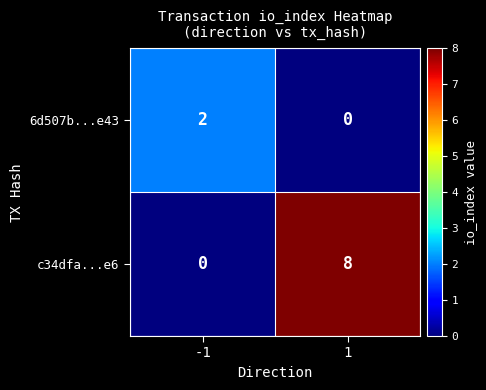

Reading right to left, list all the values displayed in this chart.

6d507b...e43: 0	2
c34dfa...e6: 8	0